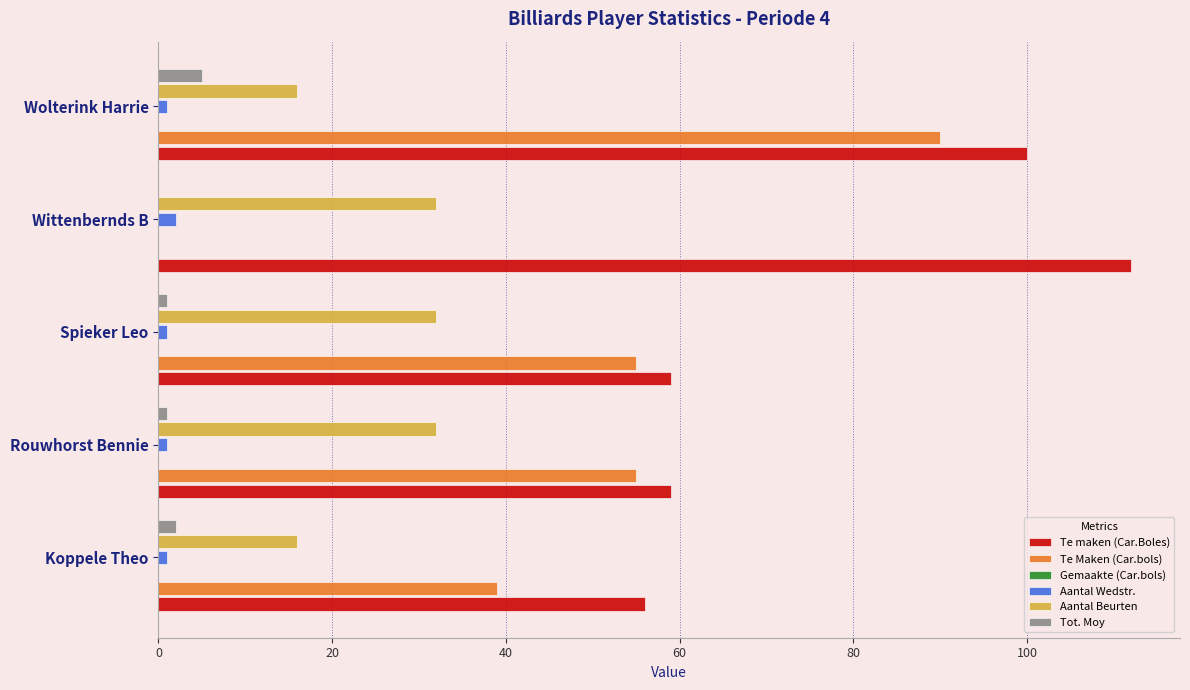

True or false: Te maken (Car.Boles) has a value of 112.0 at Wittenbernds B.

True